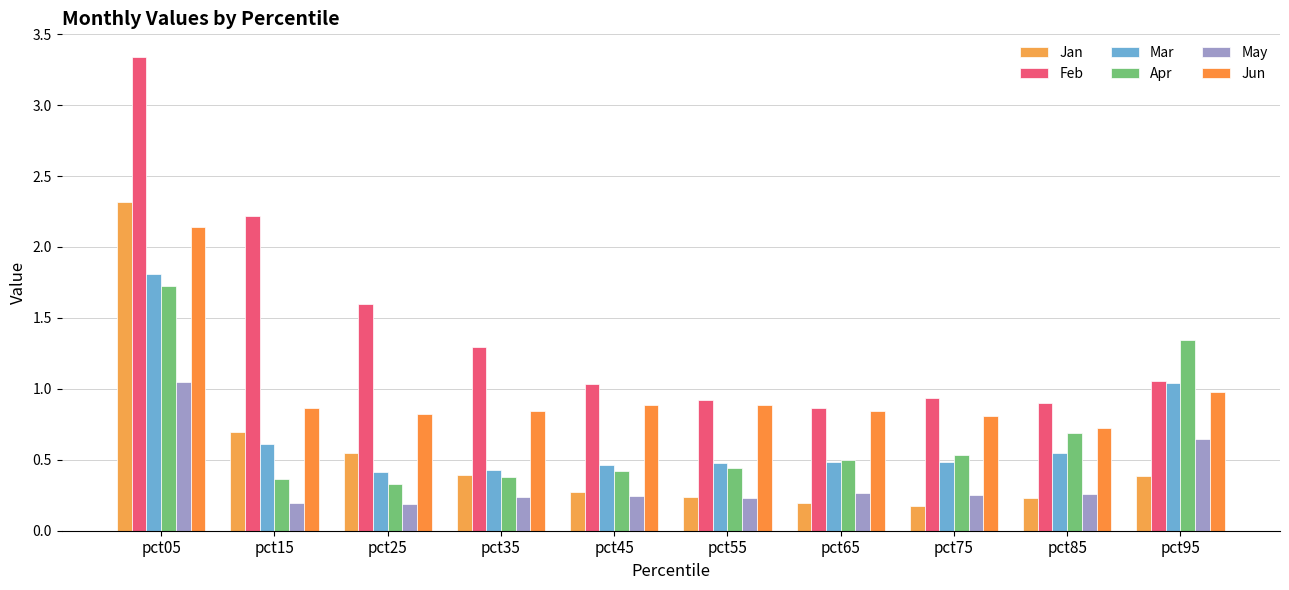

What is the value of the Mar bar at the 10th from the left?

1.0